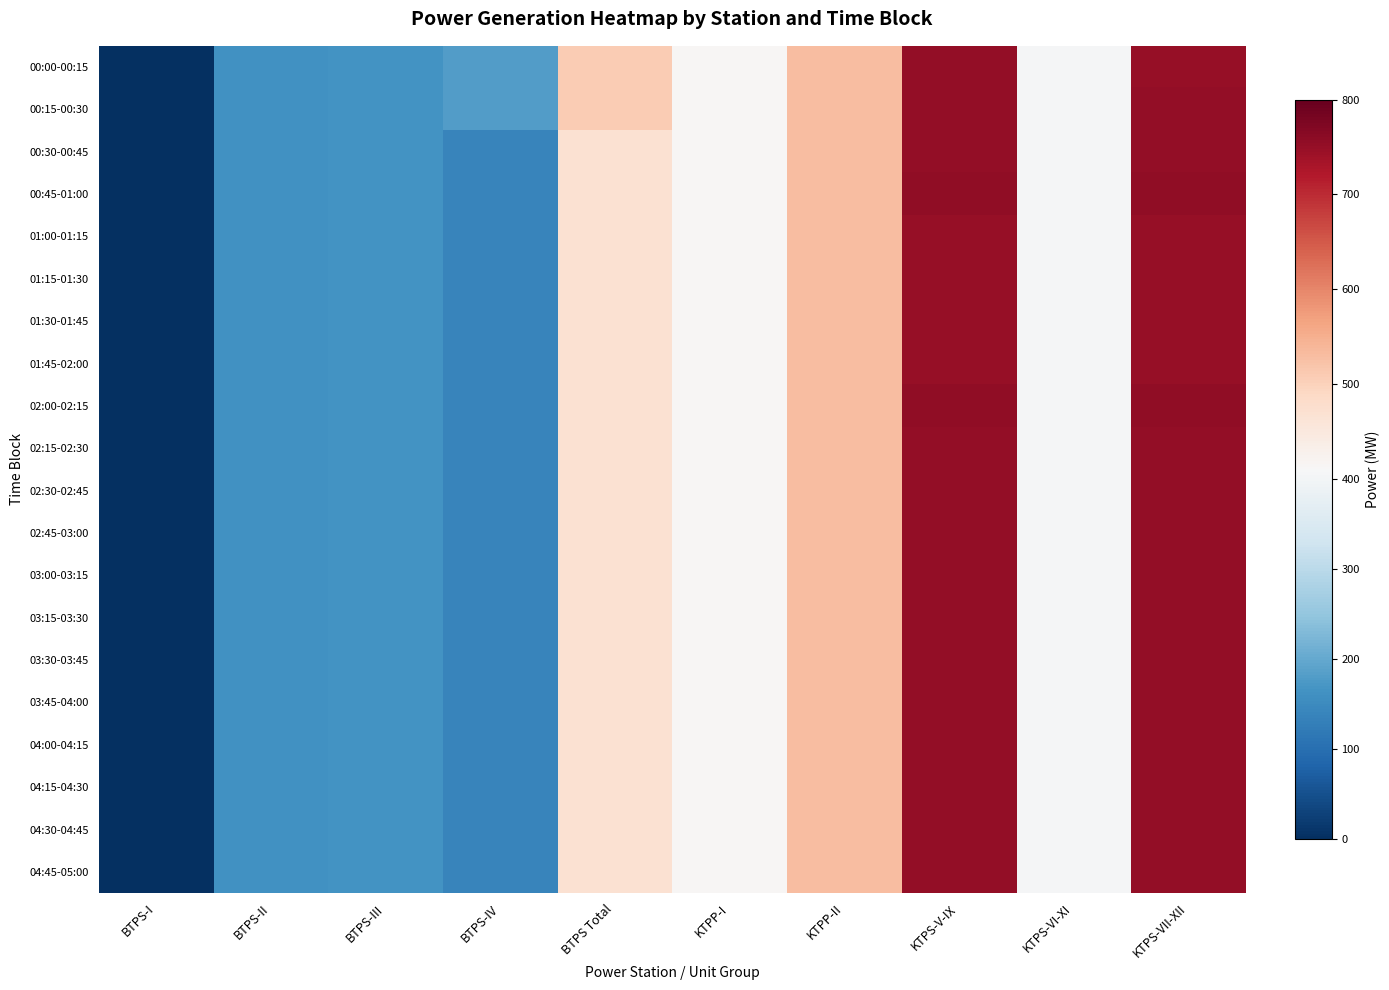

What is the greatest value displayed?

755.0